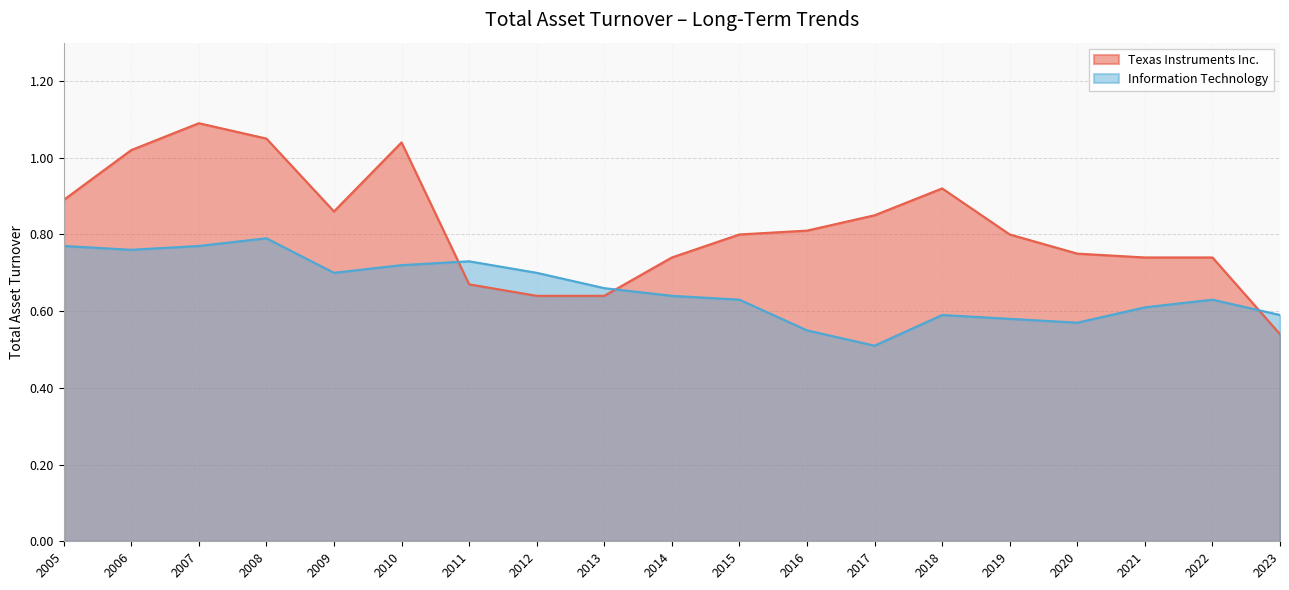

Is the value of Information Technology at 2007 greater than the value of Texas Instruments Inc. at 2020?

Yes